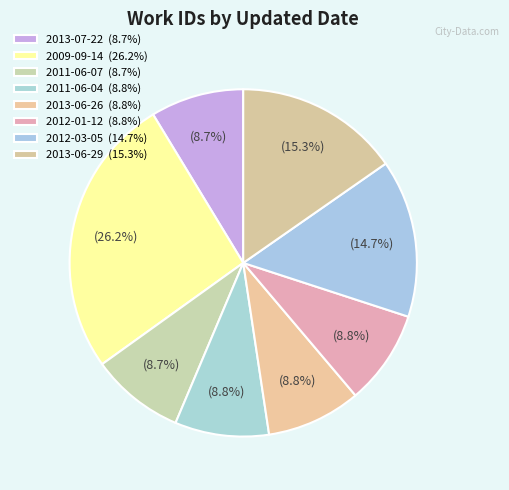

Count the number of slices in the pie.

8